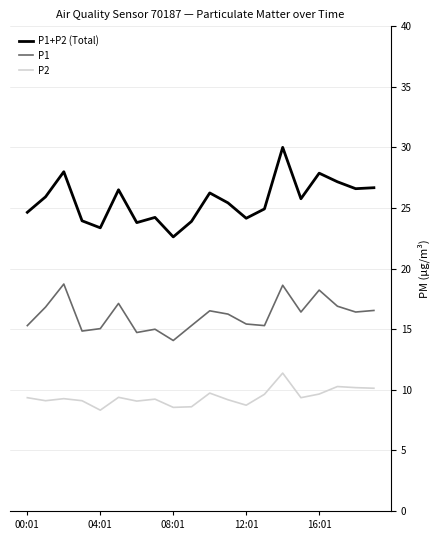

Which series has the largest total across all categories?

P1+P2 (Total)